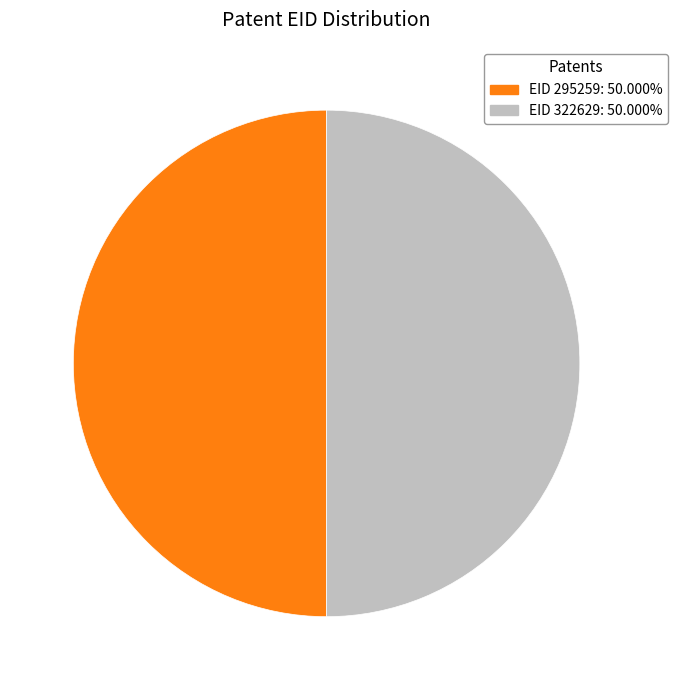

Do EID 295259: 50.000% and EID 322629: 50.000% together represent more than half of the pie?

Yes